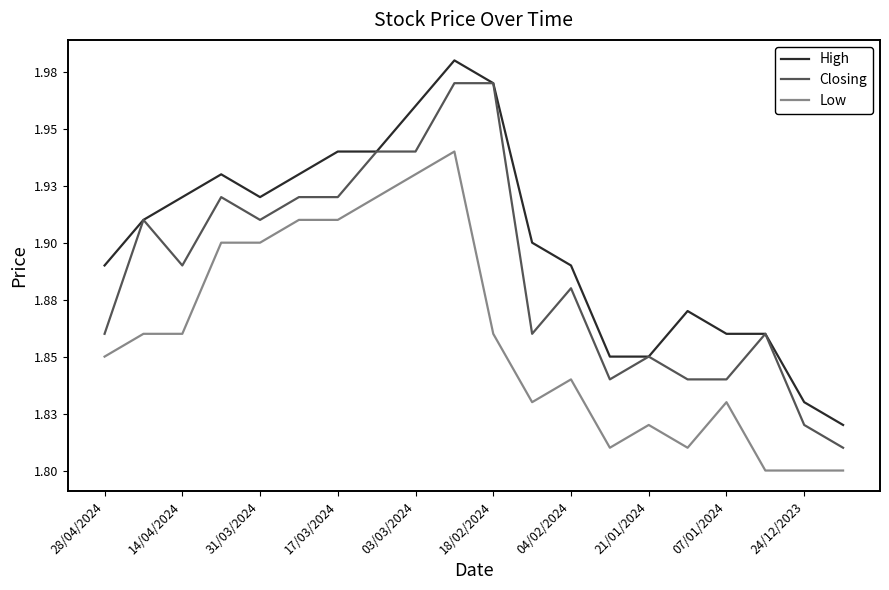

List the series in order of their overall mean, highest first.

High, Closing, Low